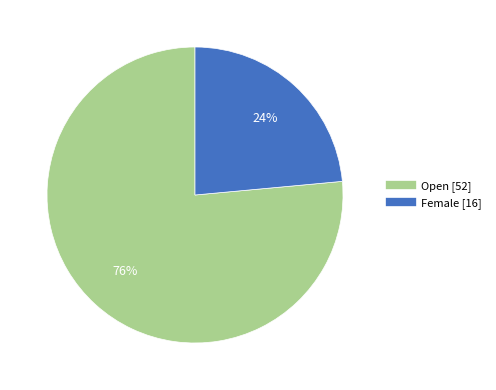

To the nearest percent, what percentage of the pie is Open?

76%